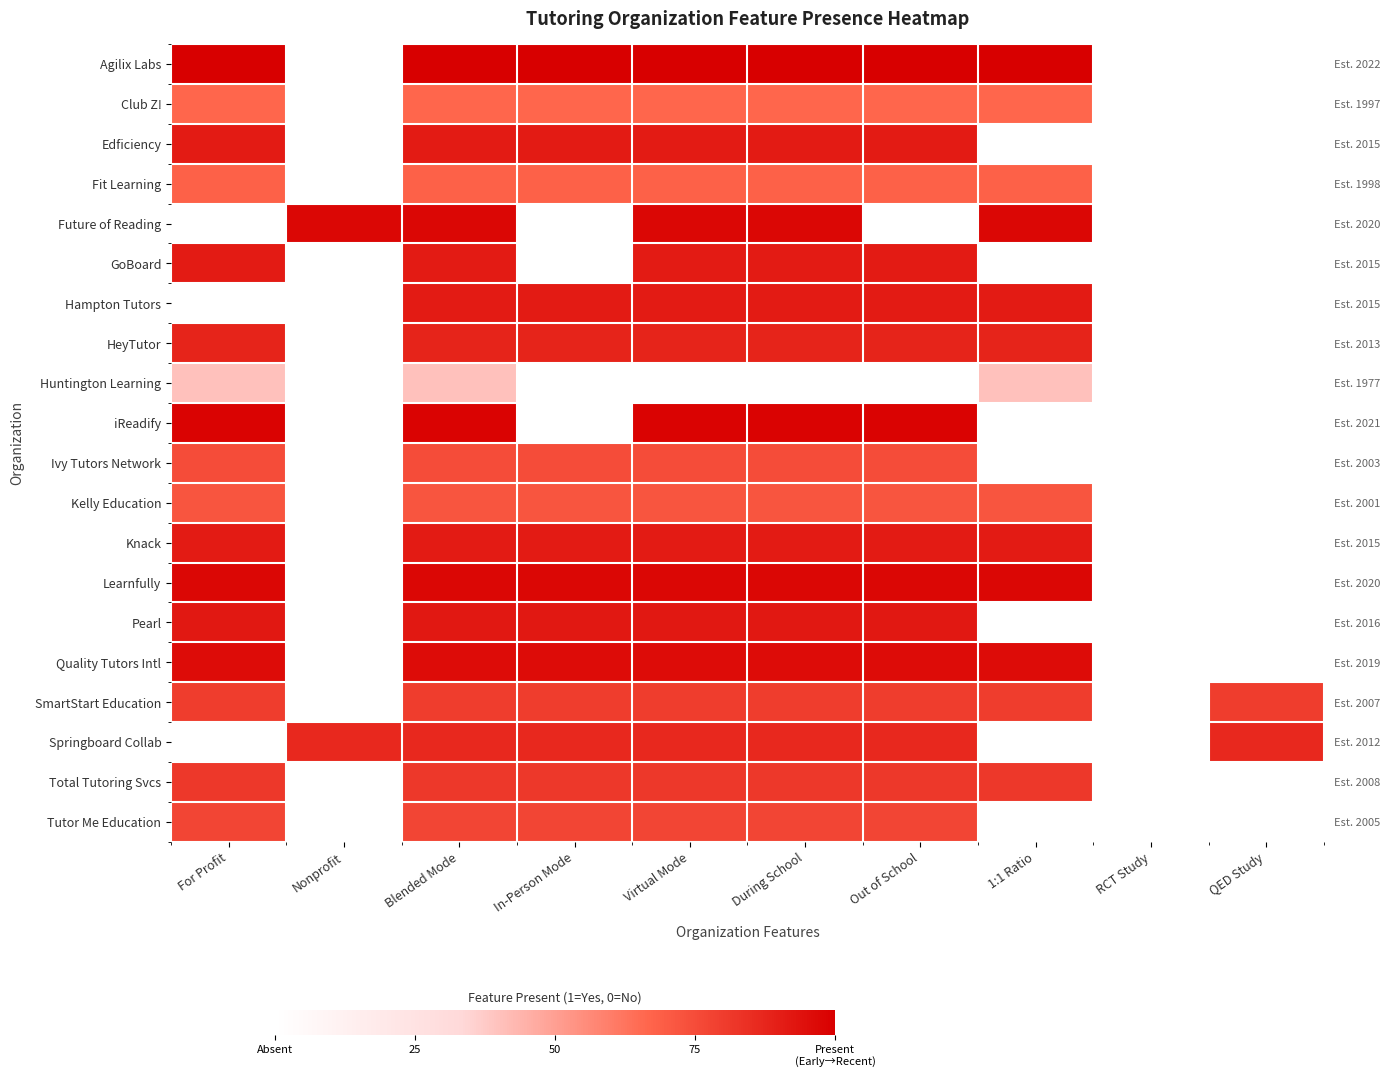

Read the Tutor Me Education value at In-Person Mode.

0.8